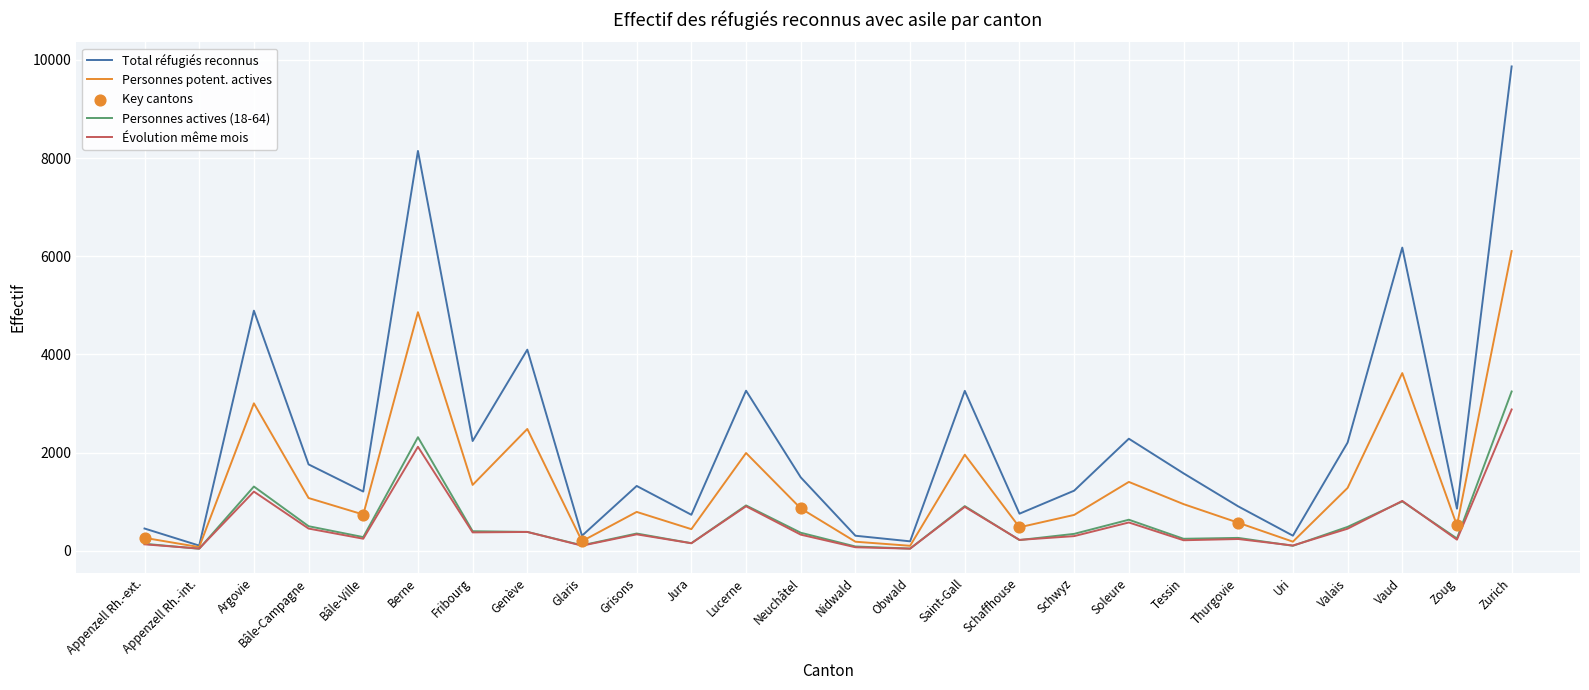

What is the spread (max minus min) of values at Schaffhouse?

537